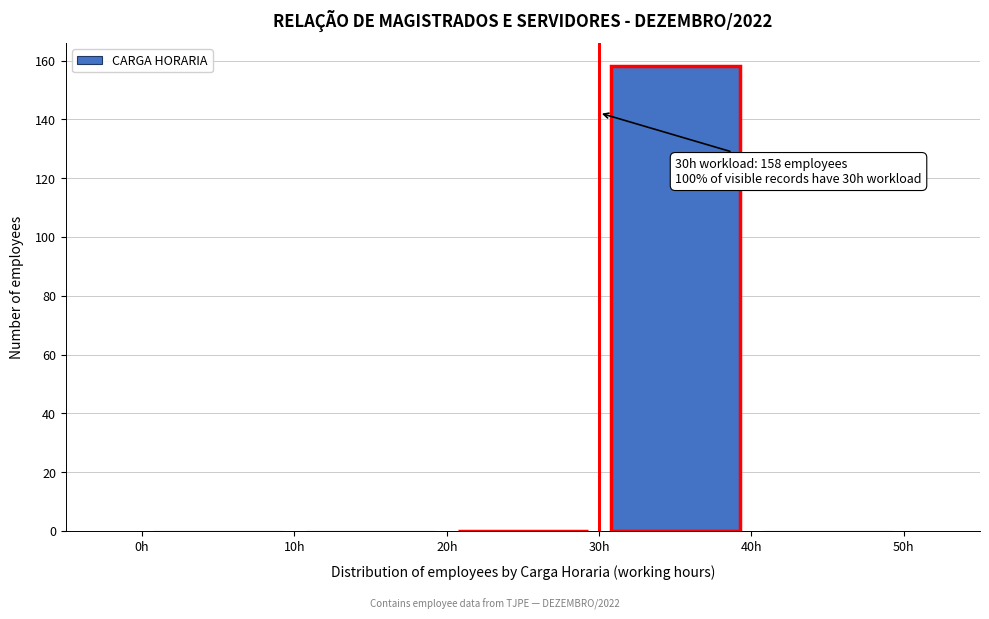

Over which range of the x-axis is the bar tallest?

30 to 40